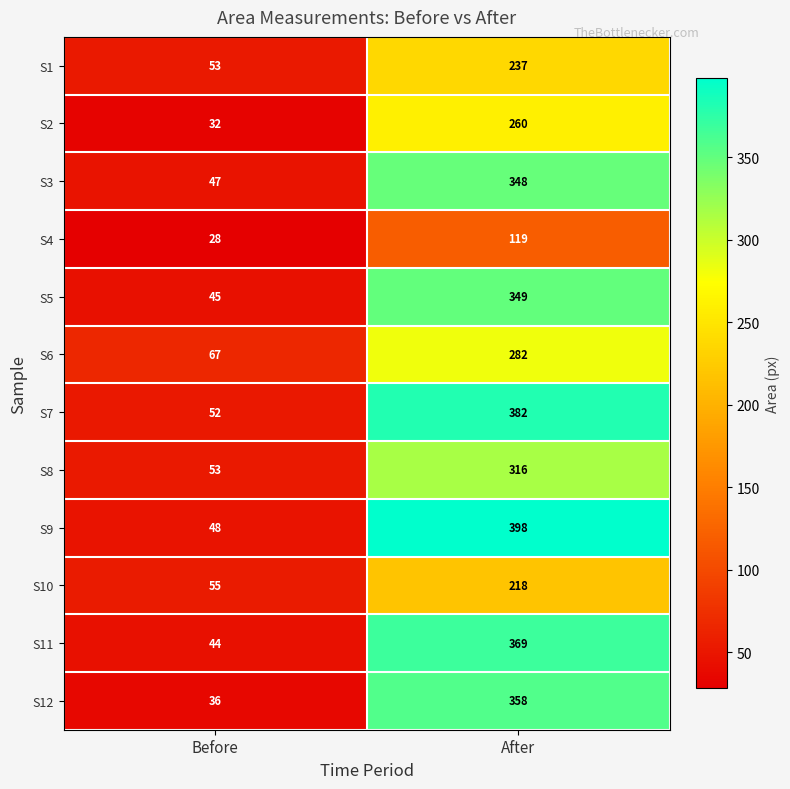

Reading left to right, list all the values displayed in this chart.

S1: Before=53	After=237
S2: Before=32	After=260
S3: Before=47	After=348
S4: Before=28	After=119
S5: Before=45	After=349
S6: Before=67	After=282
S7: Before=52	After=382
S8: Before=53	After=316
S9: Before=48	After=398
S10: Before=55	After=218
S11: Before=44	After=369
S12: Before=36	After=358